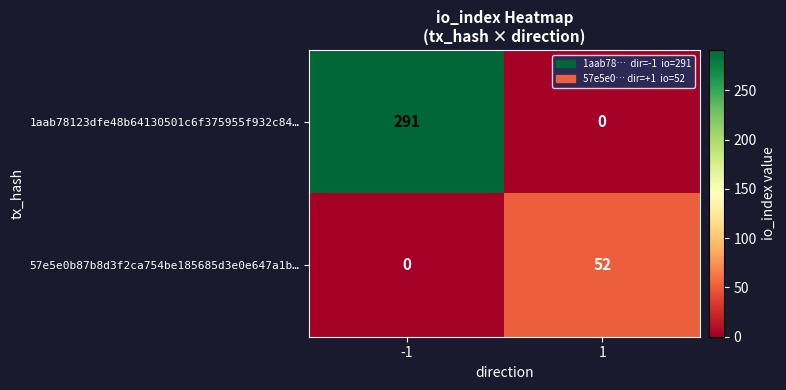

Which series has the widest spread of values?

1aab78123dfe48b64130501c6f375955f932c84…